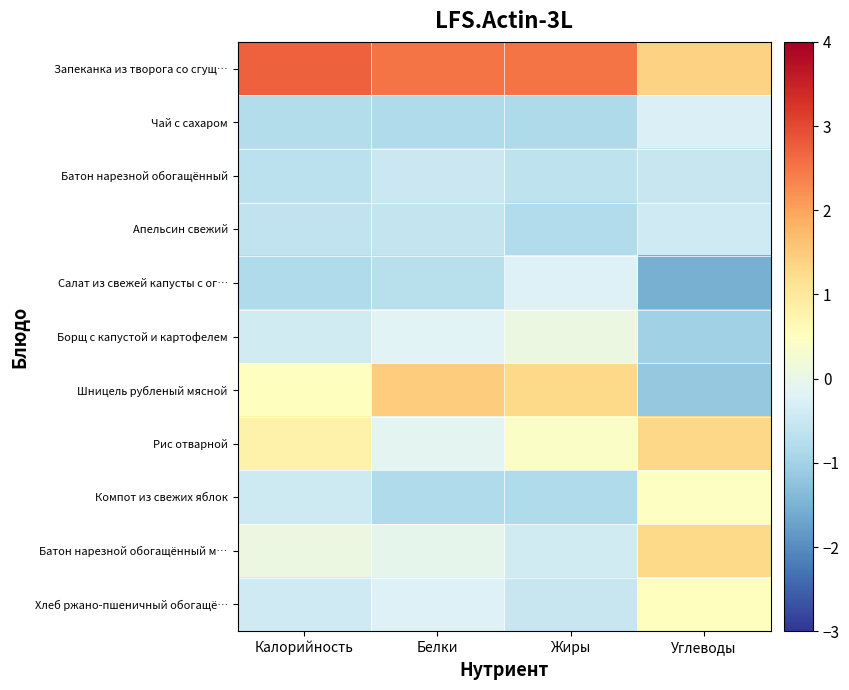

What is the greatest value displayed?

2.7